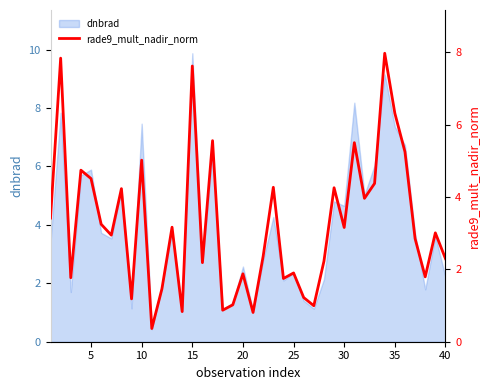

What is the maximum value shown in the chart?

8.0